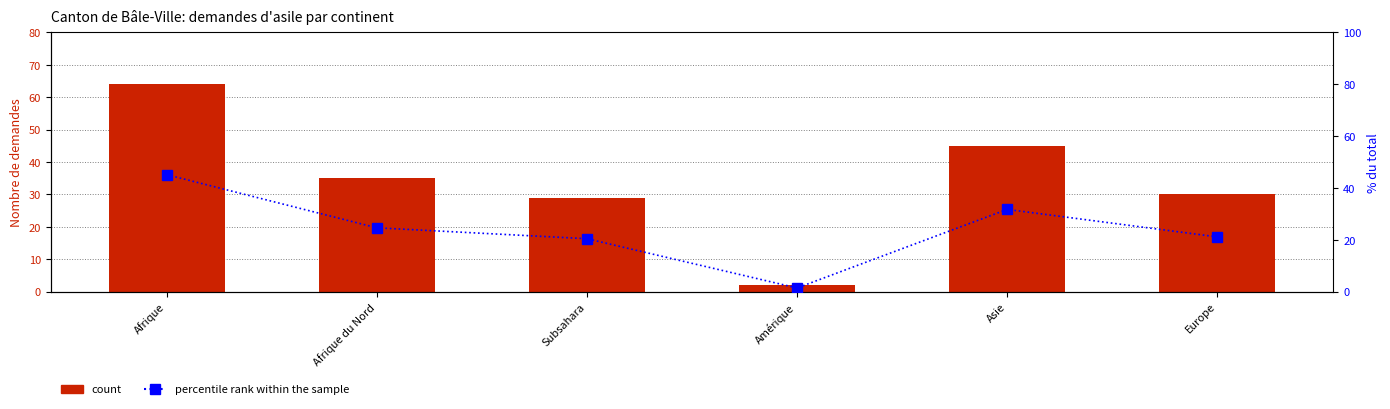

Which series has the widest spread of values?

count